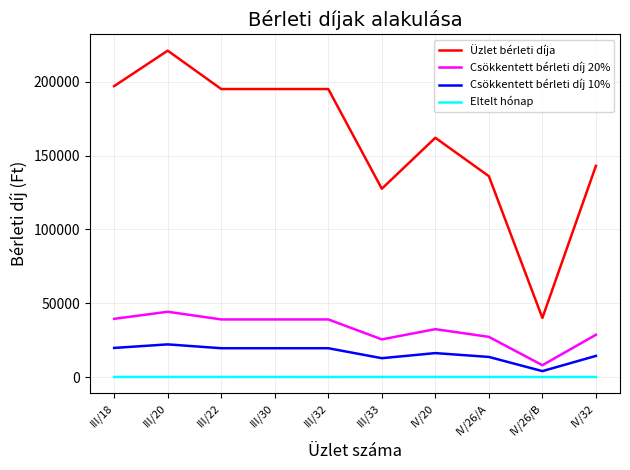

List the series in order of their peak value, highest first.

Üzlet bérleti díja, Csökkentett bérleti díj 20%, Csökkentett bérleti díj 10%, Eltelt hónap